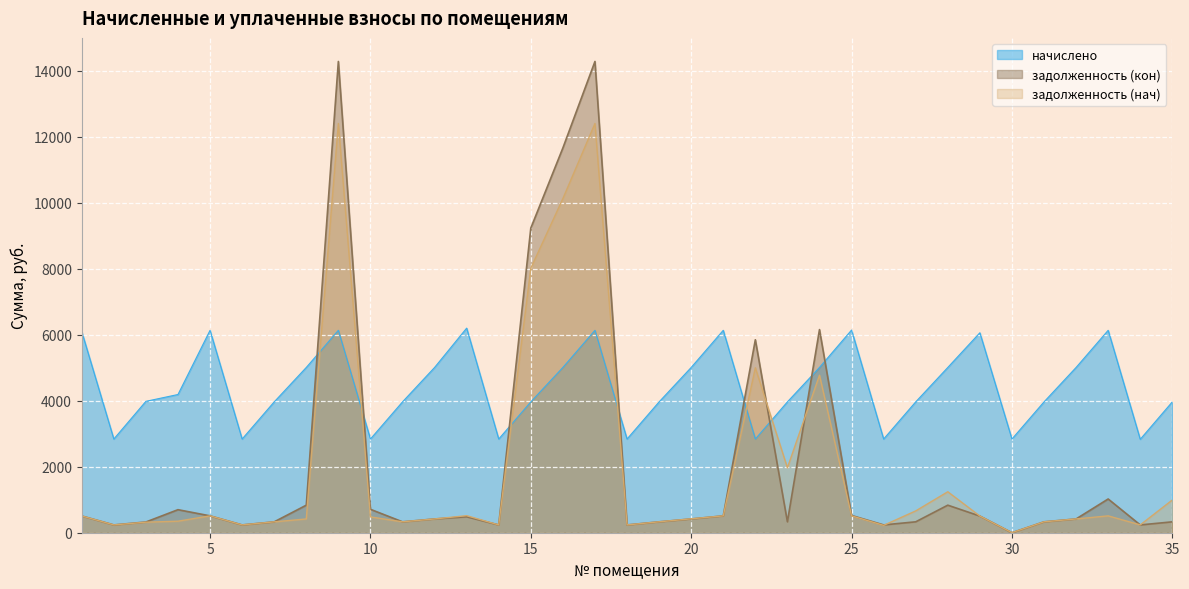

At which label does начислено reach its minimum?

34